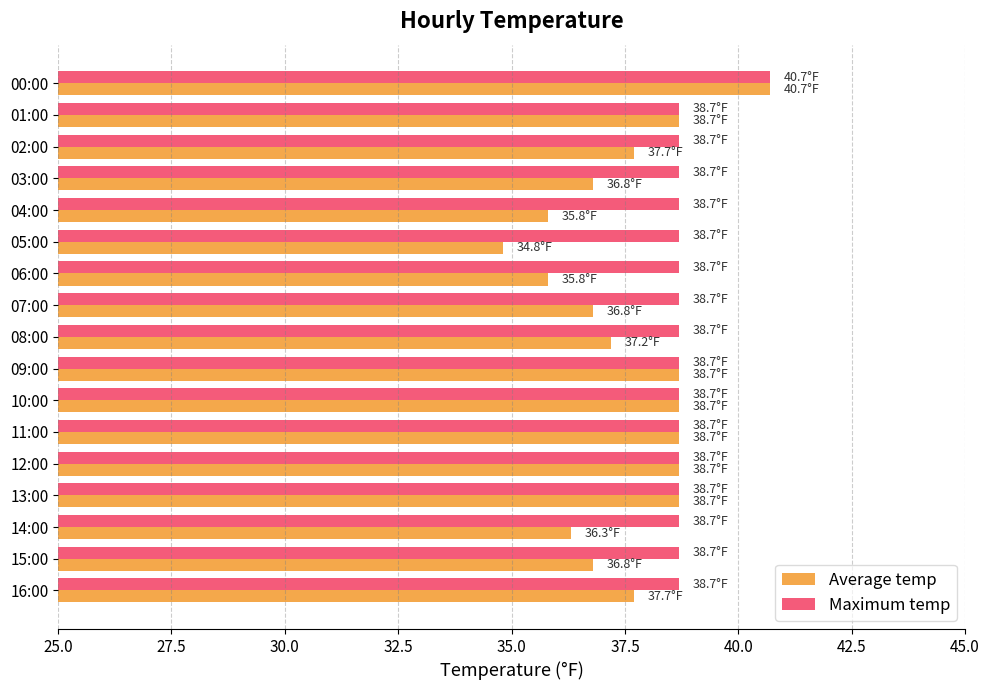

Rank the series by their average value, from highest to lowest.

Maximum temp, Average temp